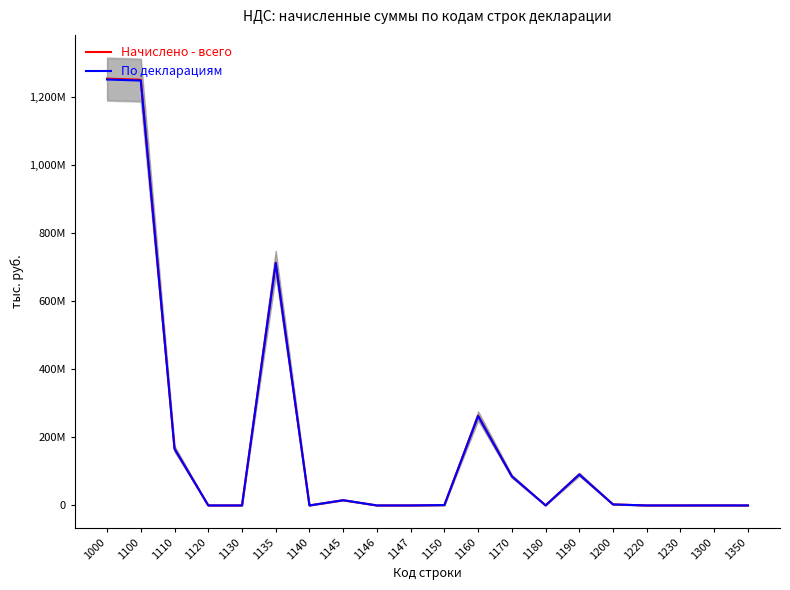

Between 1170 and 1220, which is larger?

1170